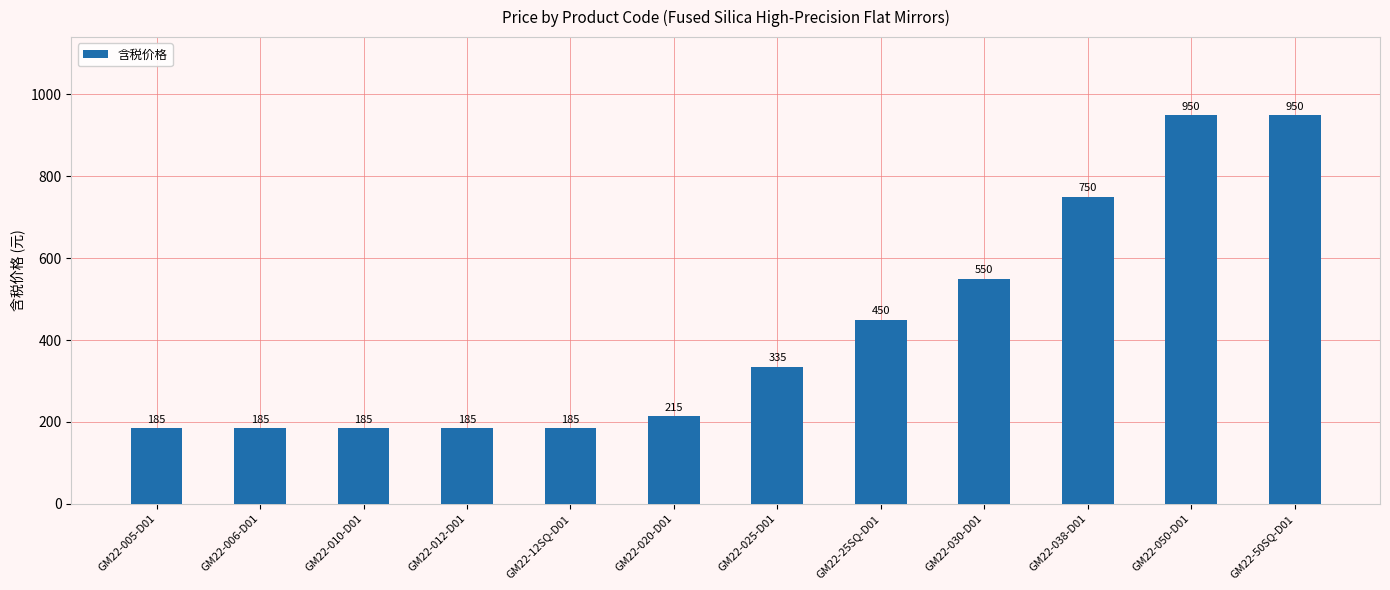

What is the greatest value displayed?

950